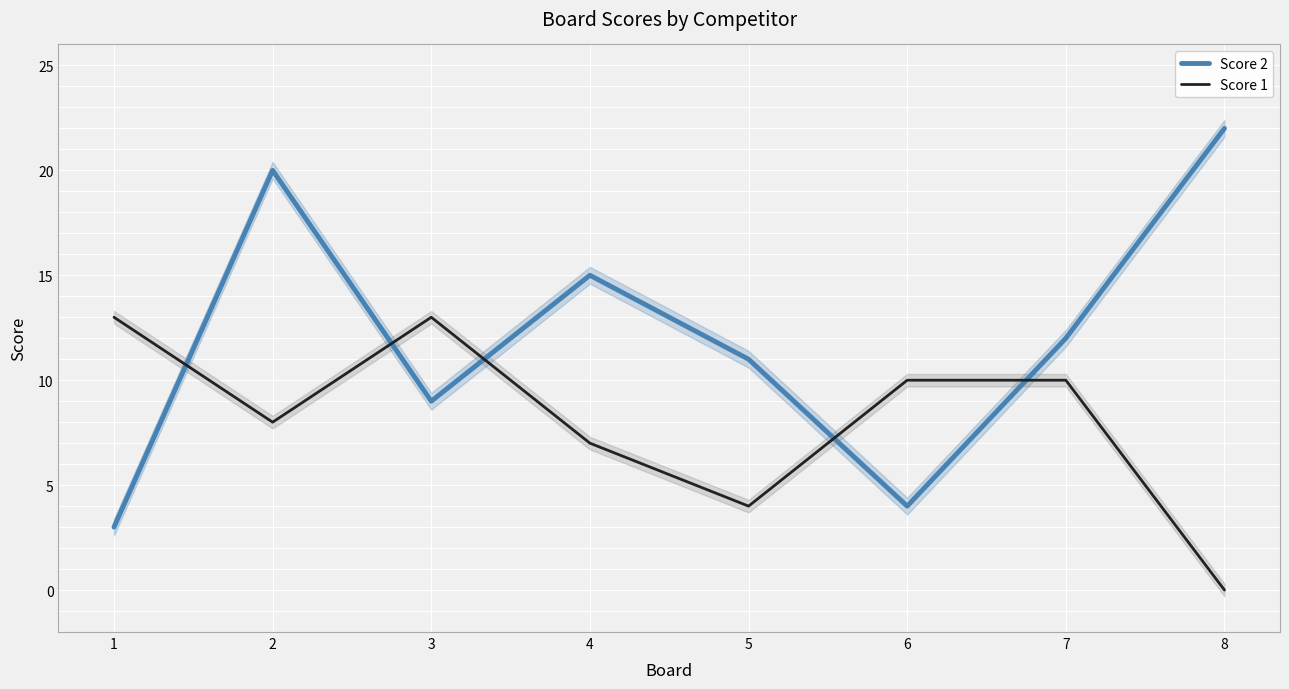

How many categories are shown in the chart?

8